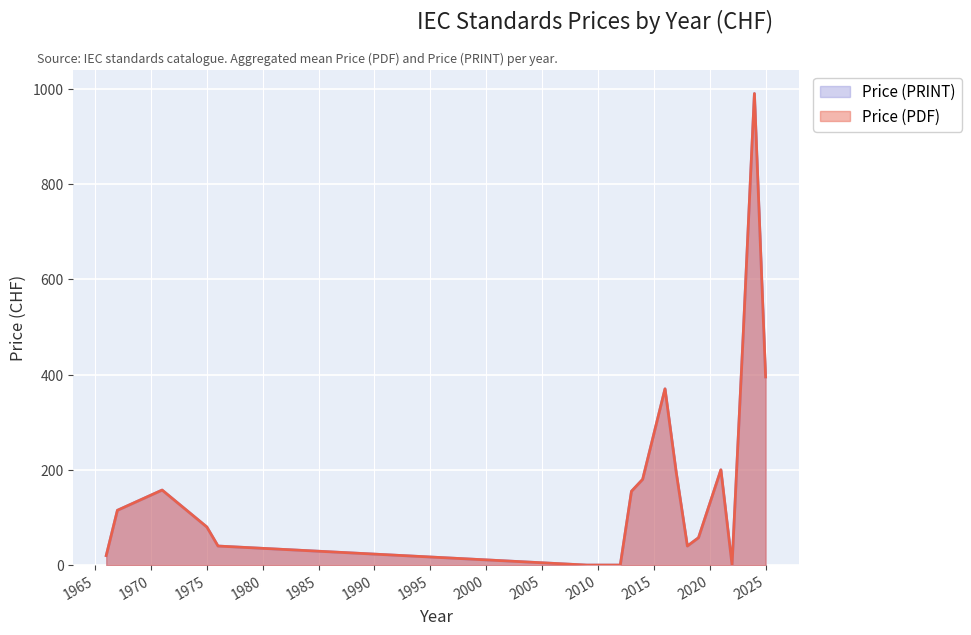

Rank the categories by Price (PRINT) value from lowest to highest.

2009, 2011, 2012, 2022, 1966, 1976, 2018, 2019, 1975, 1967, 2013, 1971, 2014, 2017, 2021, 2016, 2025, 2023, 2024